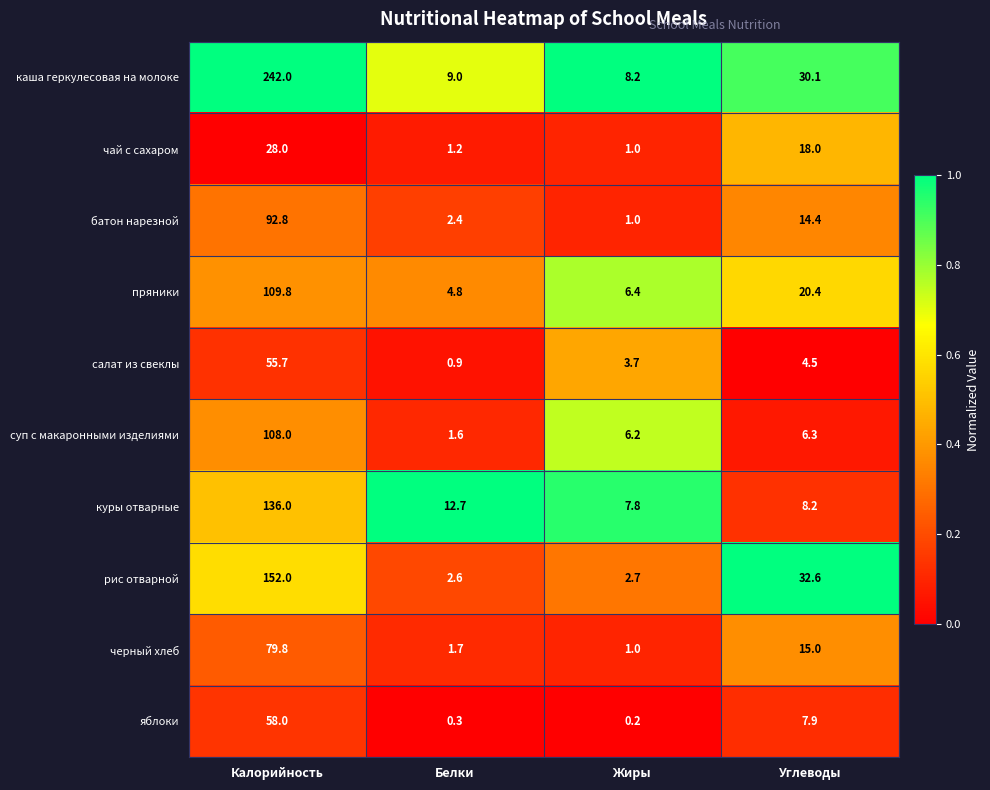

Is the value of черный хлеб at Белки greater than the value of салат из свеклы at Углеводы?

No